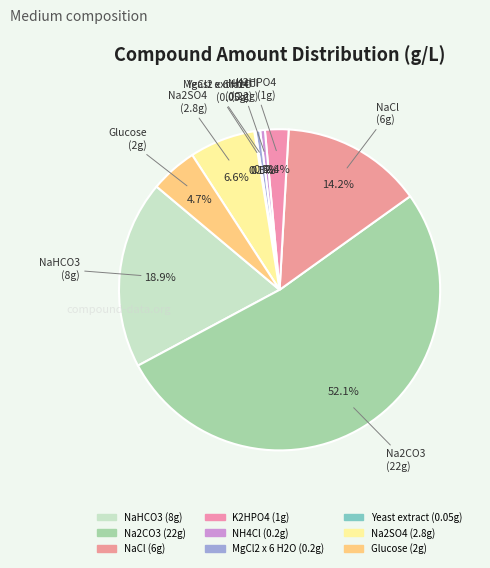

Is there a majority slice in this chart?

Yes